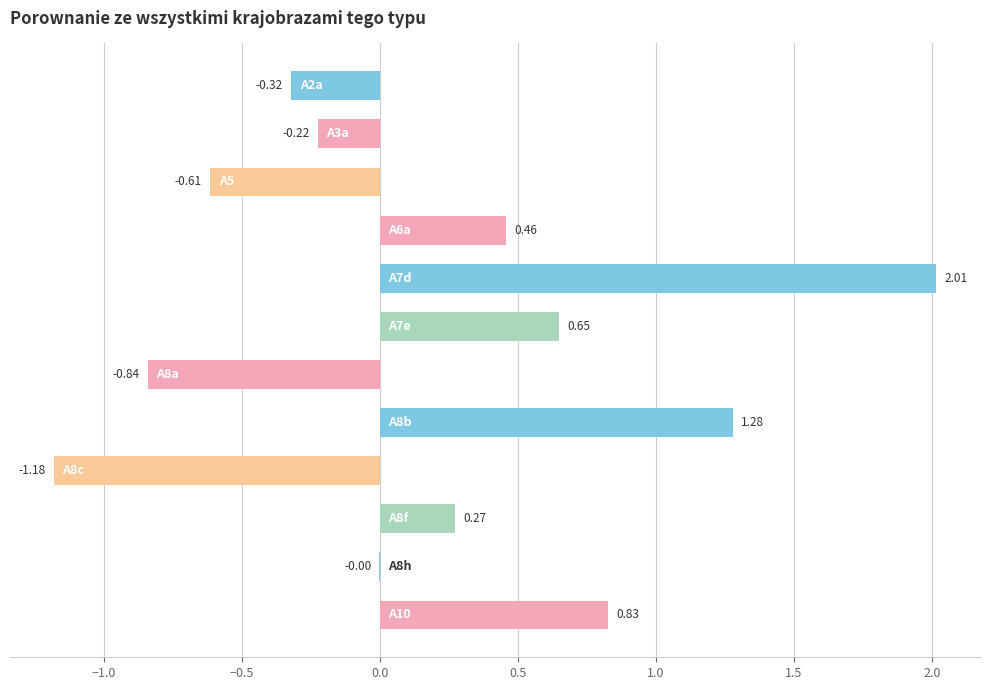

What is the sum of all values?

2.3